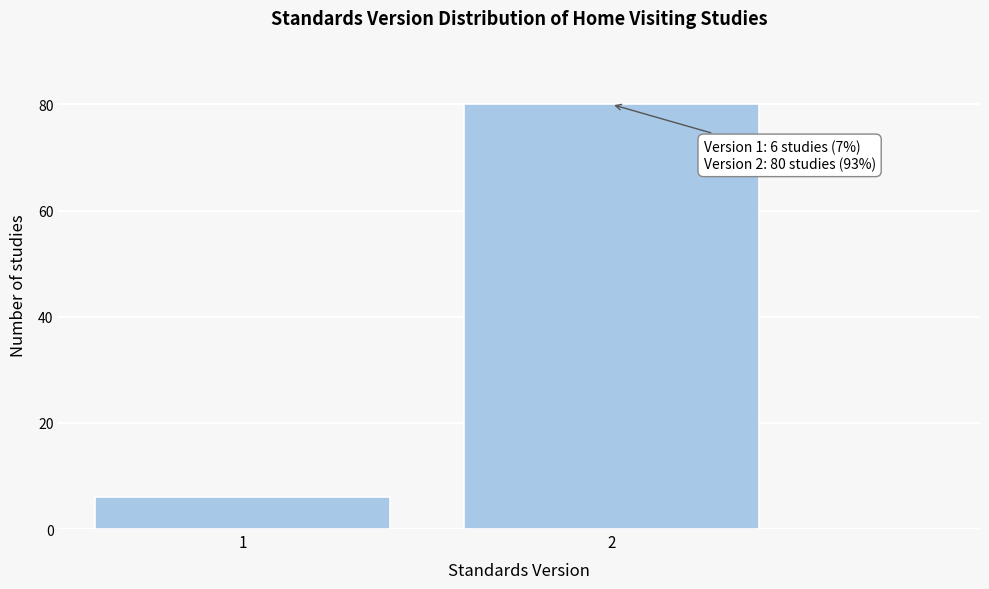

Reading left to right, extract all data points from this chart.

6	80